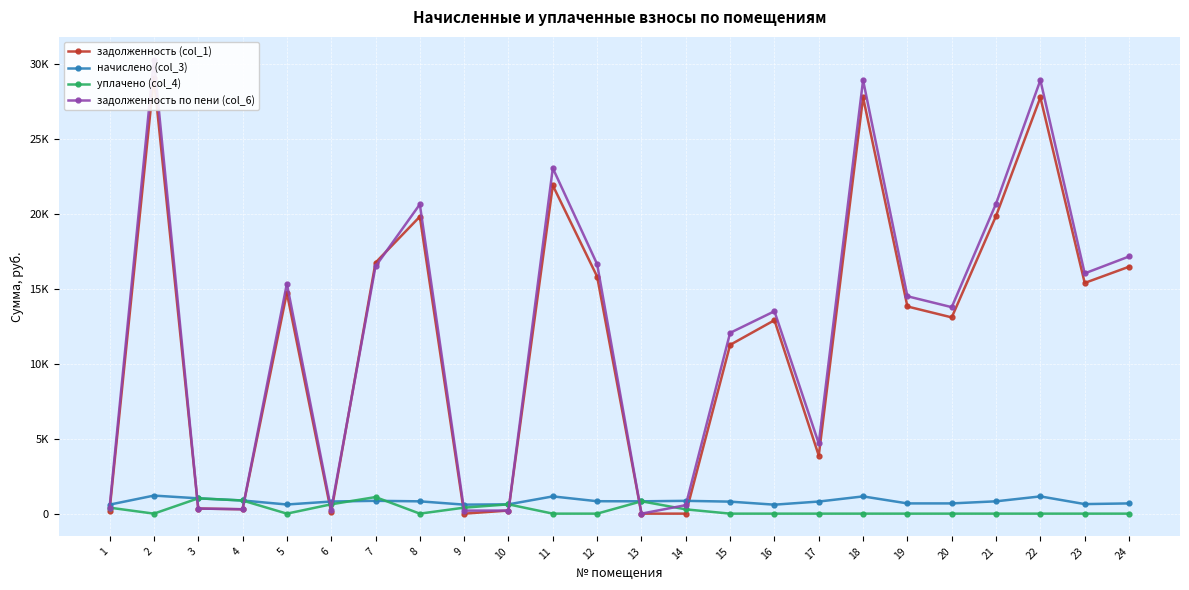

What is the spread (max minus min) of values at 8?

20645.1